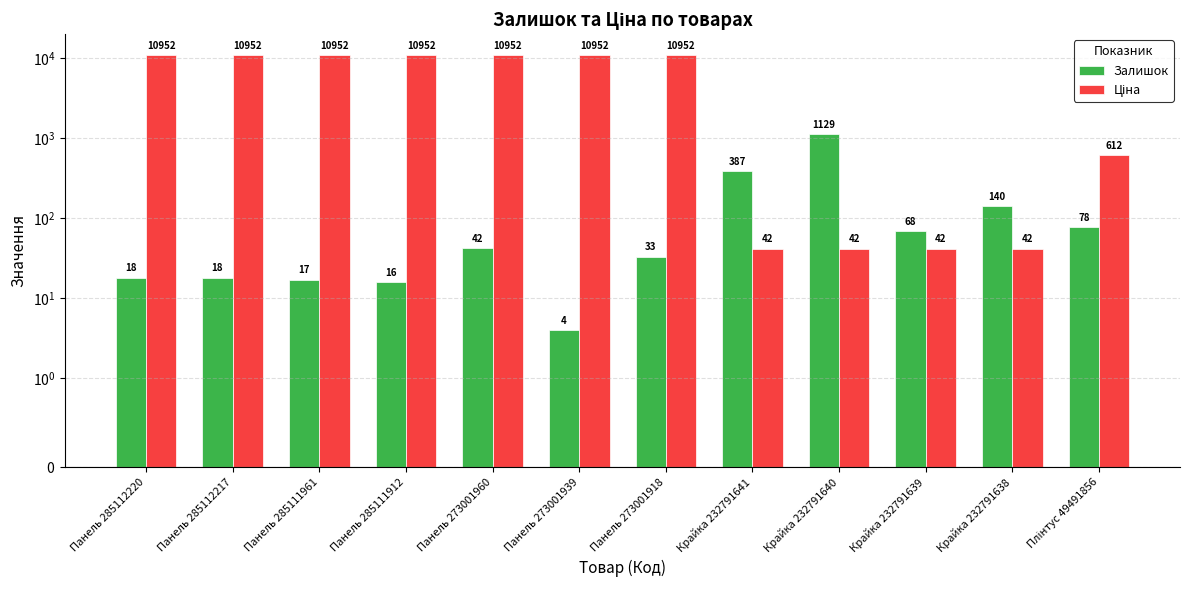

Which series has the largest range (max minus min)?

Ціна